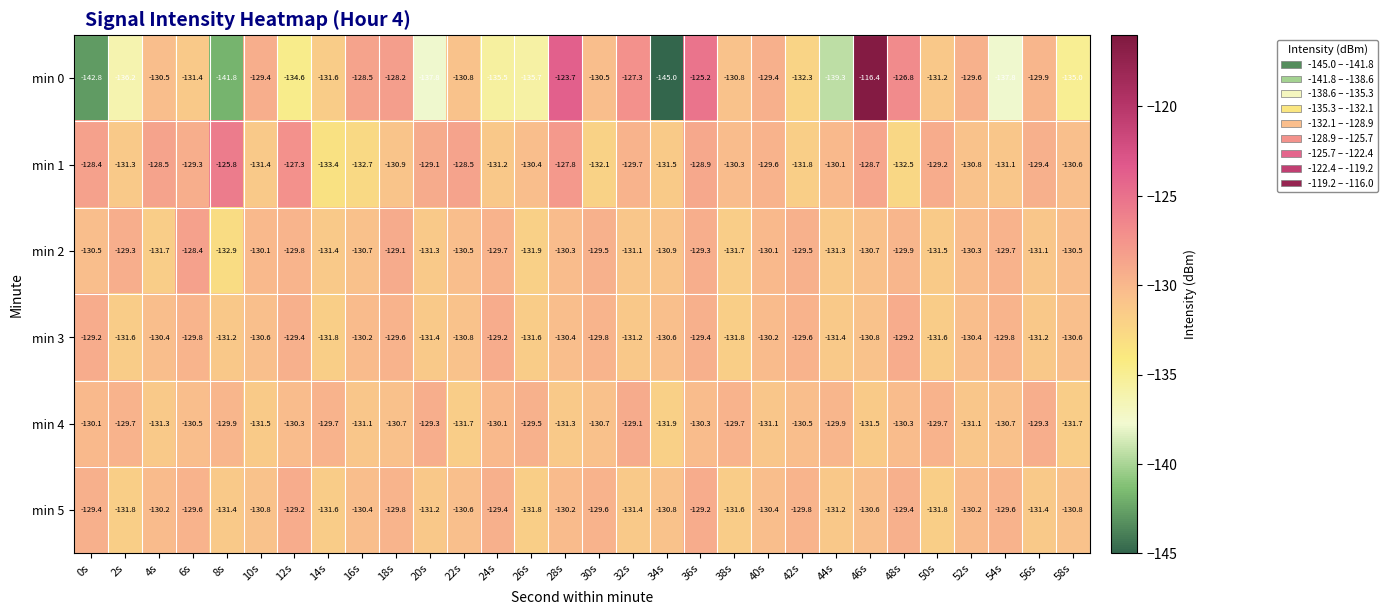

What is the total value across all series at 14s?

-789.5